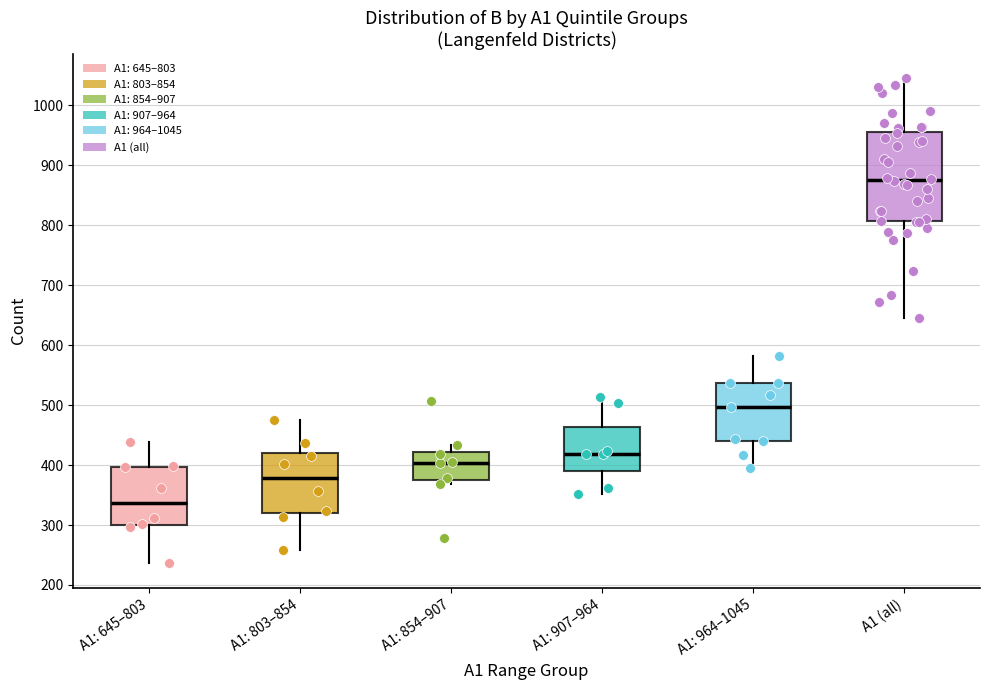

Reading left to right, transcribe this box plot: for each box, give where its median line is, the range the box spans, and where its two whiskers end, as read against the y-axis. The values are not printed on the chart, so give them approximately, as read against the axis.

A1: 645–803: median 340, box 300 to 400, whiskers 240 to 440
A1: 803–854: median 380, box 320 to 420, whiskers 260 to 480
A1: 854–907: median 400, box 380 to 420, whiskers 370 to 430
A1: 907–964: median 420, box 390 to 460, whiskers 350 to 510
A1: 964–1045: median 500, box 440 to 540, whiskers 400 to 580
A1 (all): median 880, box 810 to 960, whiskers 650 to 1050